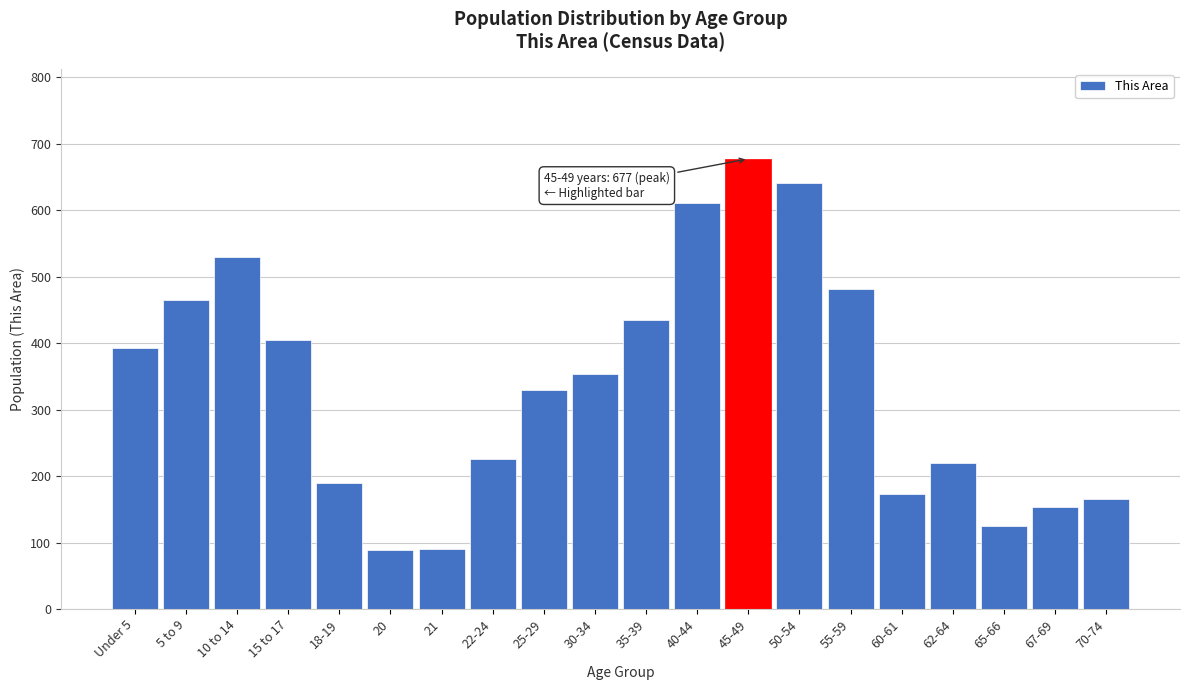

What is the change in value from 18-19 to 70-74?

-24